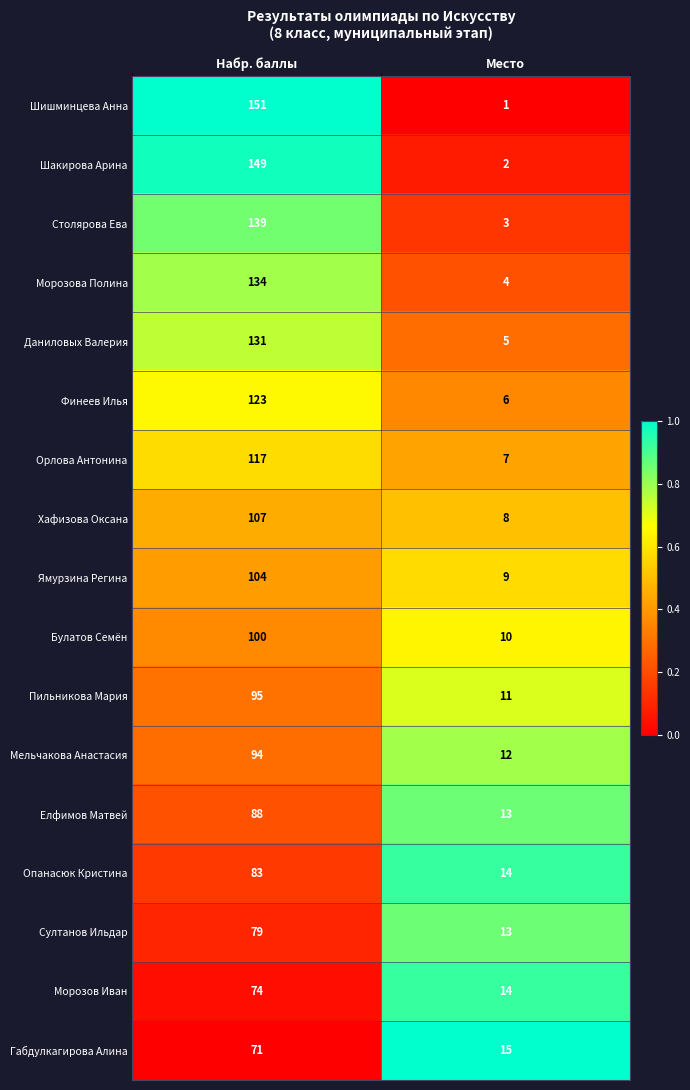

Which series has the largest range (max minus min)?

Шишминцева Анна